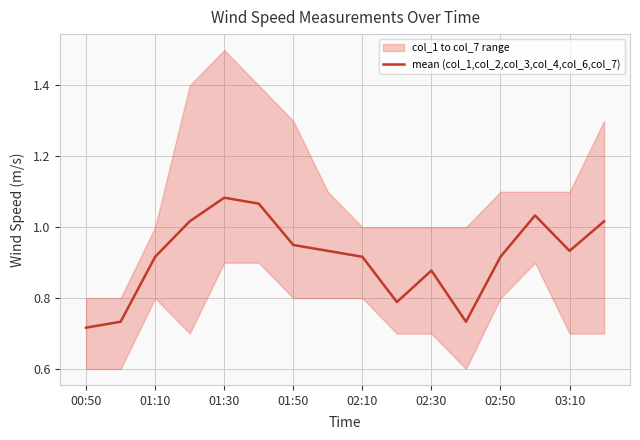

The mean (col_1,col_2,col_3,col_4,col_6,col_7) series shows 0.5 at 03:10. True or false?

False